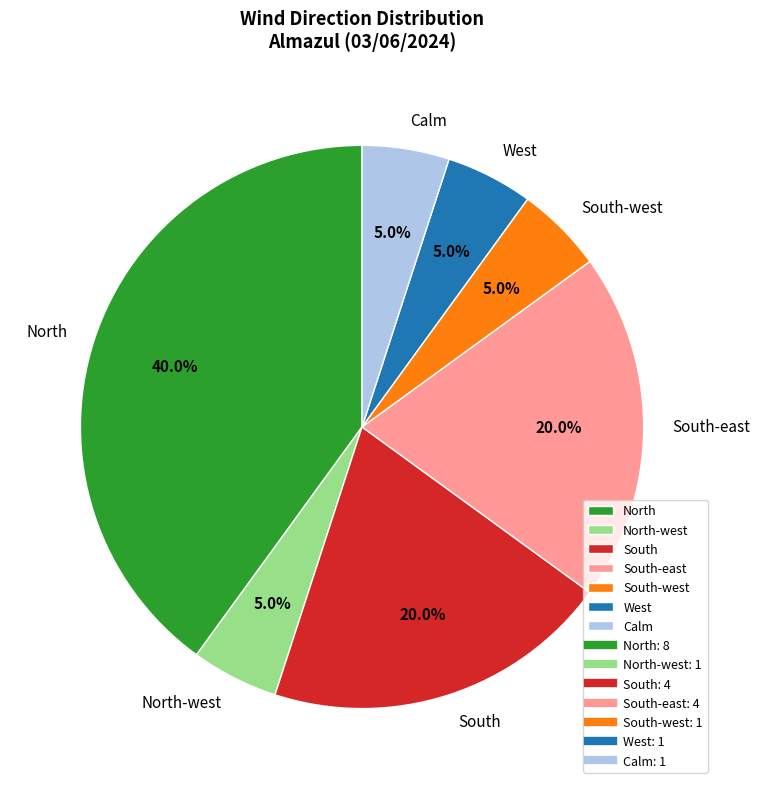

To the nearest percent, what is the average slice percentage?

14%